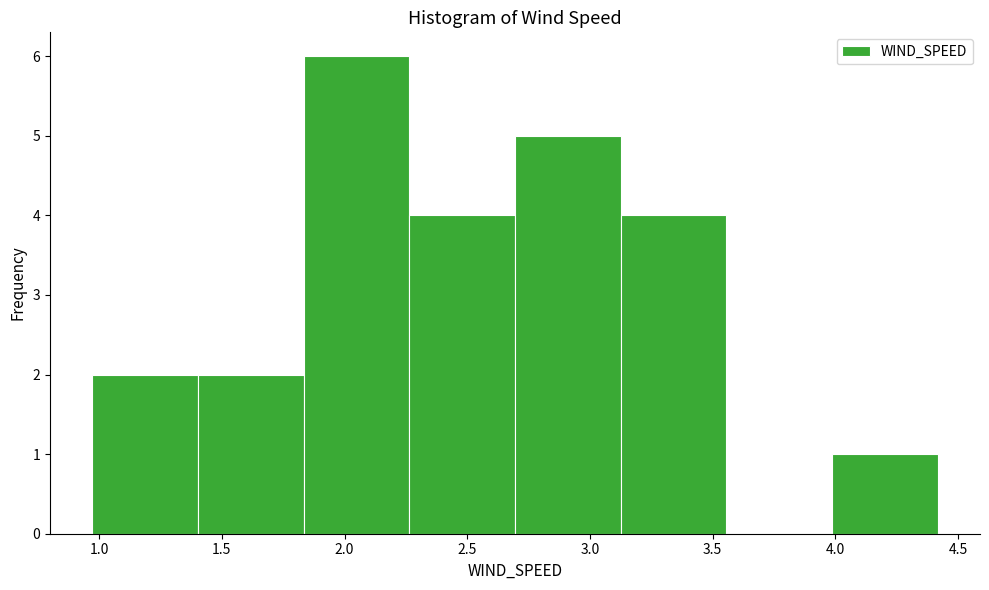

Reading left to right, list every bar in this chart as the range it spans on the x-axis followed by its height. Neither the bar edges nor the heights are printed on the chart, so give them approximately, as read against the axes.

0.95 to 1.40: 2
1.40 to 1.85: 2
1.85 to 2.25: 6
2.25 to 2.70: 4
2.70 to 3.15: 5
3.15 to 3.55: 4
3.55 to 4.00: 0
4.00 to 4.40: 1